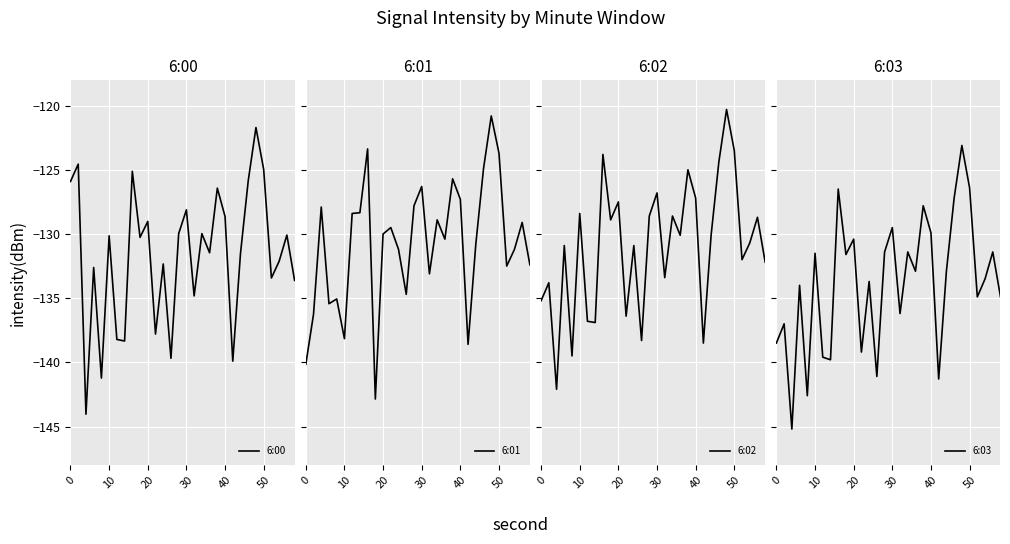

Count the number of categories in the chart.

30